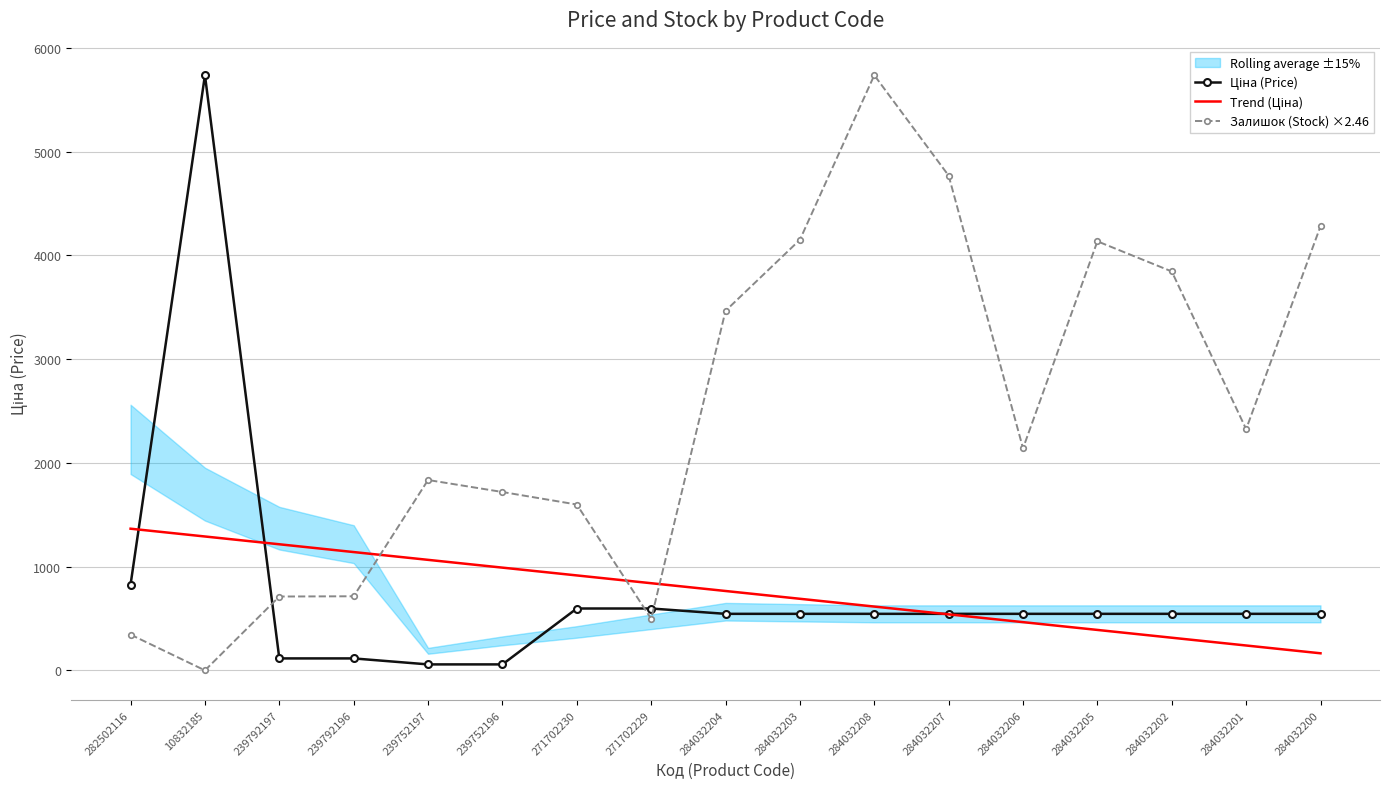

What is the difference between the highest and lowest values at 284032205?

3745.8